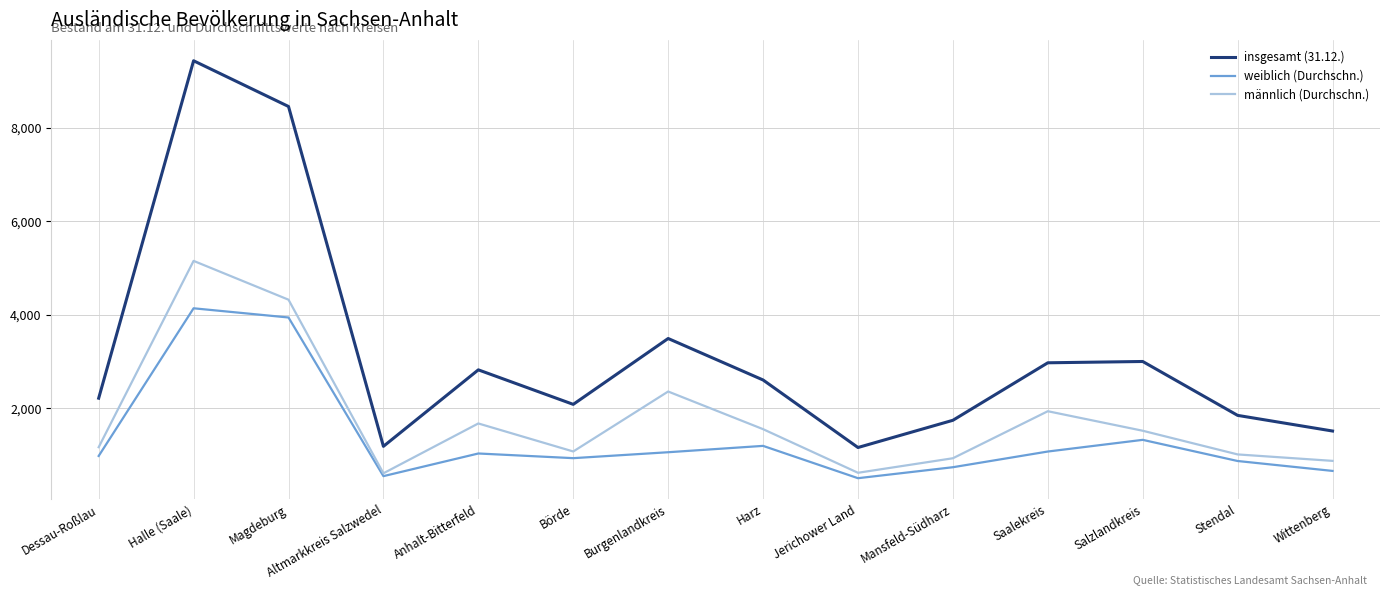

At which category does insgesamt (31.12.) reach its first local valley?

Altmarkkreis Salzwedel